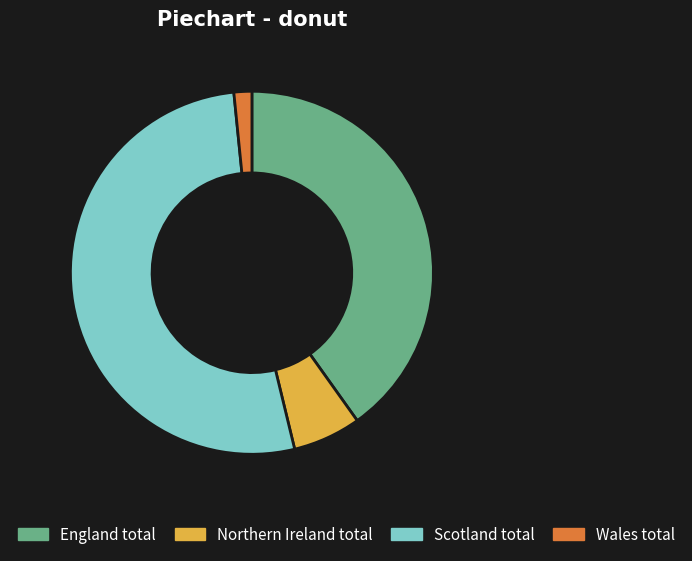

Rank the categories by value from lowest to highest.

Wales total, Northern Ireland total, England total, Scotland total